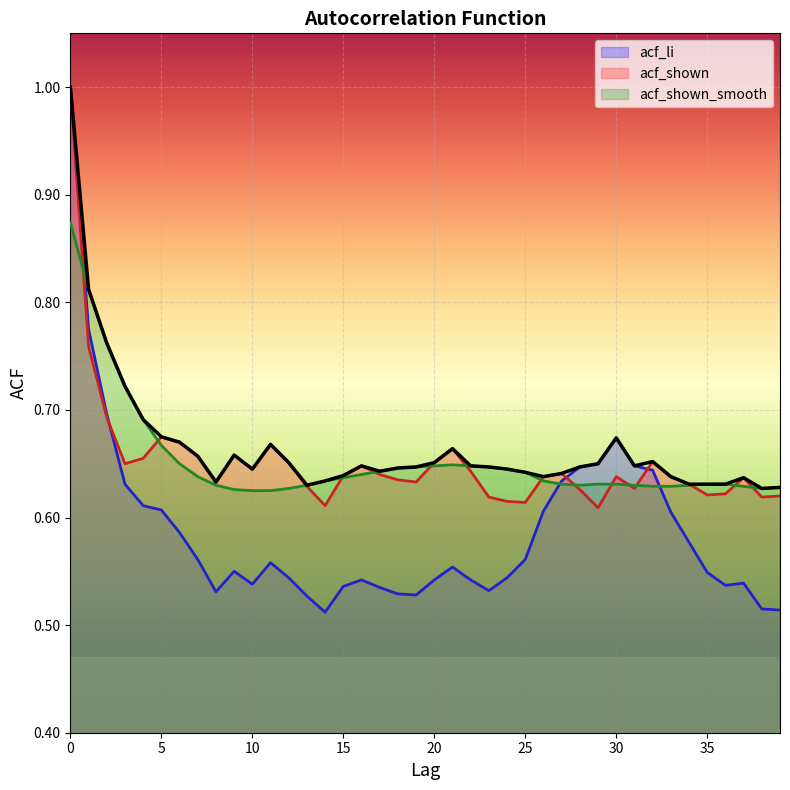

What is the value of the acf_li point at the 28th from the left?

0.6